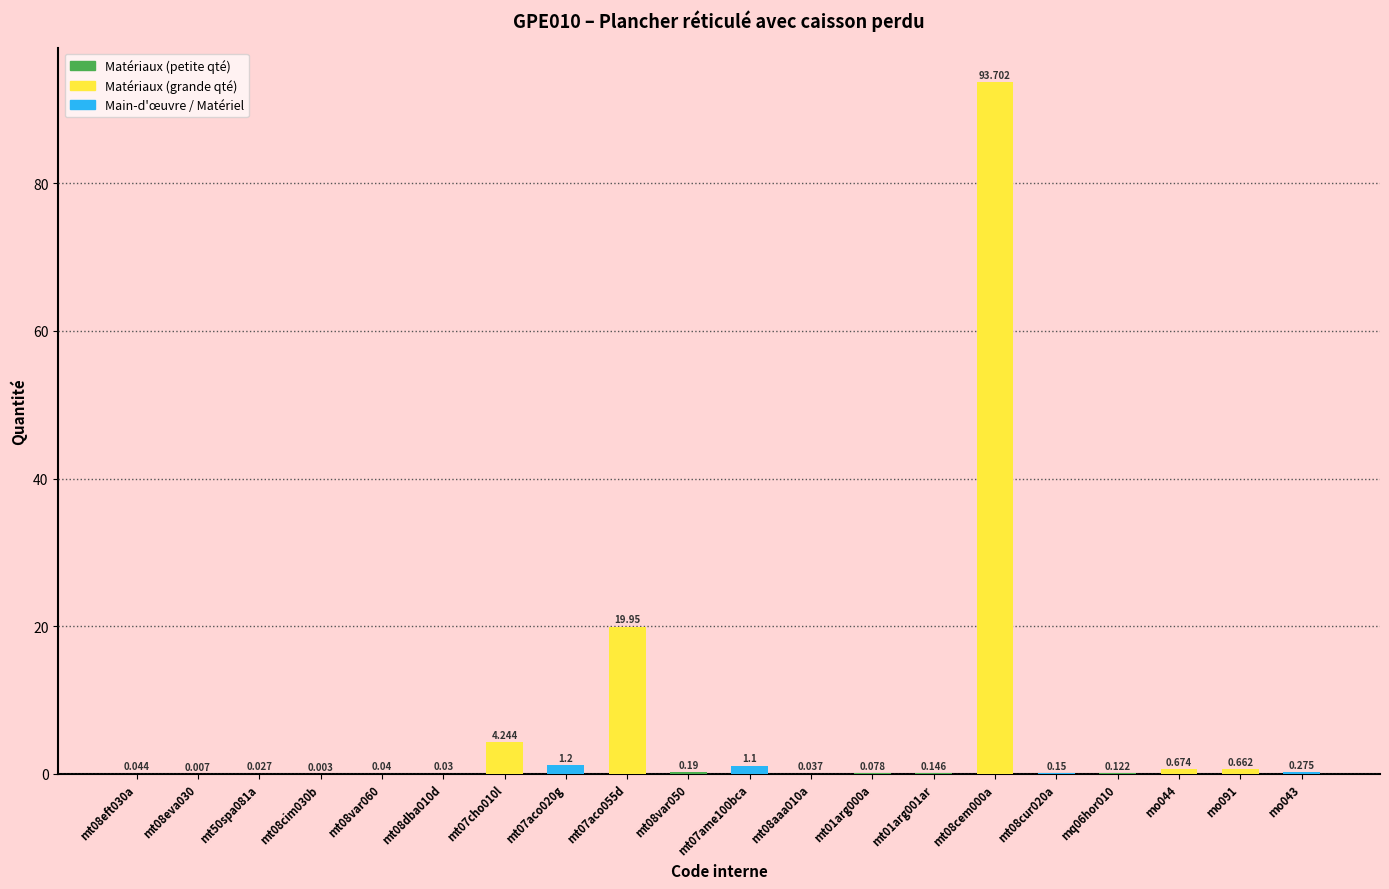

What is the value of the 14th bar from the left?

0.1